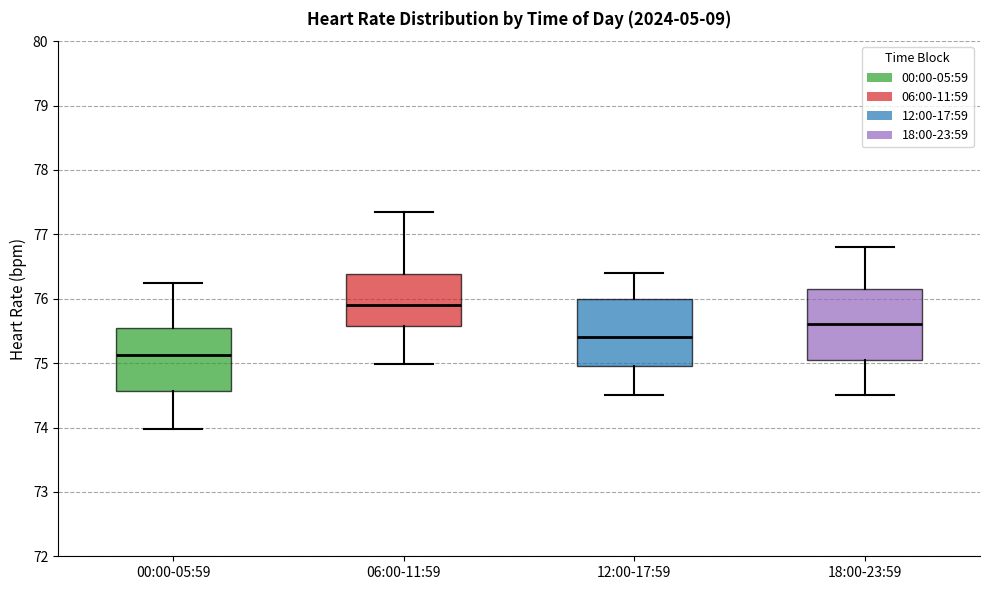

Where is the lower edge of the box for 00:00-05:59 on the y-axis? The values are not printed on the chart, so give them approximately, as read against the axis.

74.6